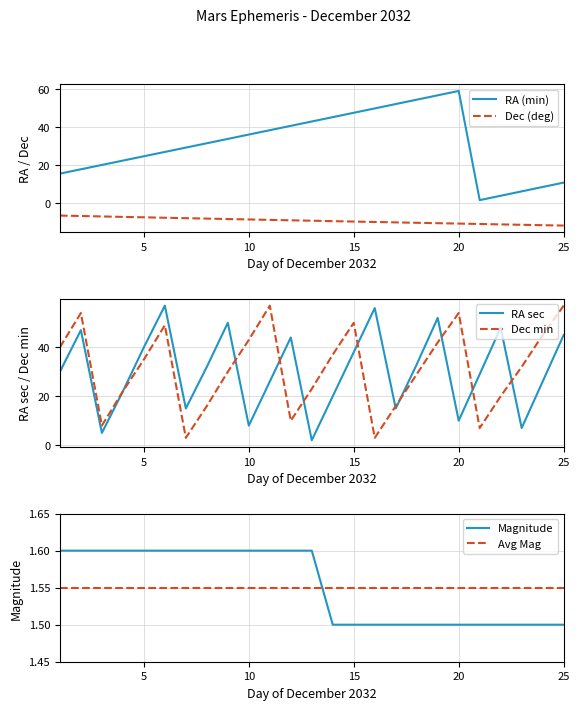

True or false: Dec_deg and RA_sec intersect in this chart.

False